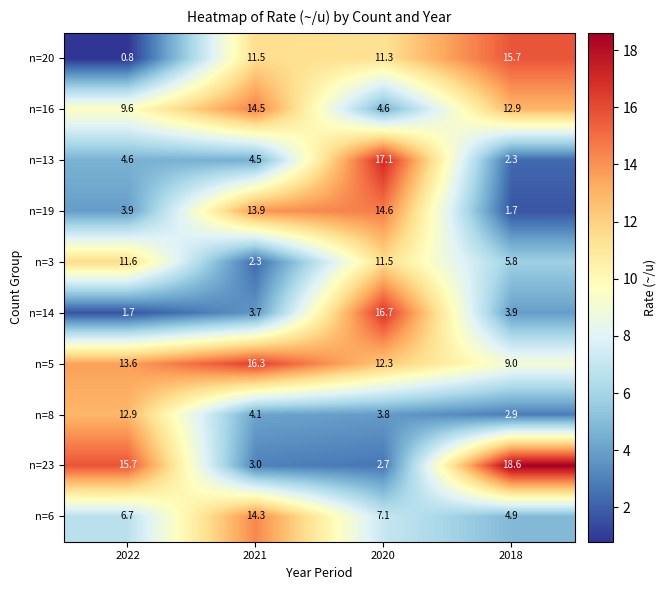

How many data points does each series have?

4